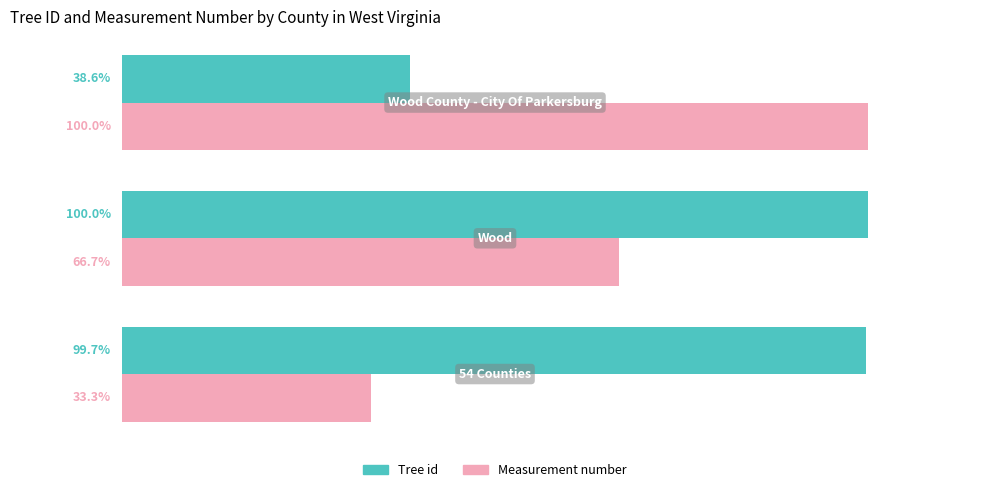

List the series in order of their overall mean, highest first.

Tree id, Measurement number